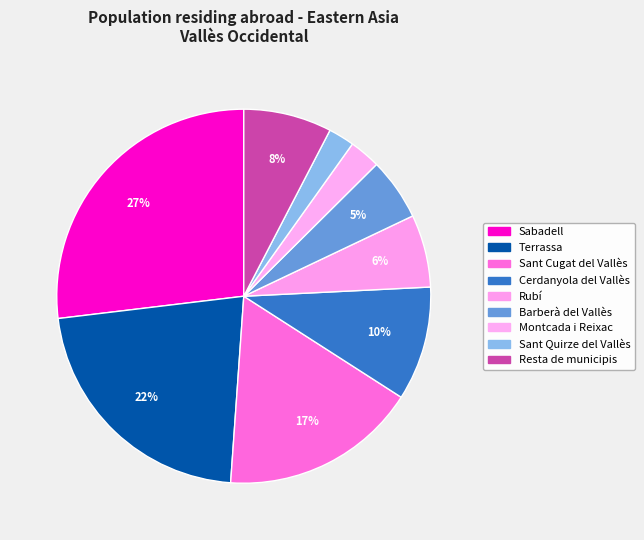

Is there any slice that represents more than half of the pie?

No